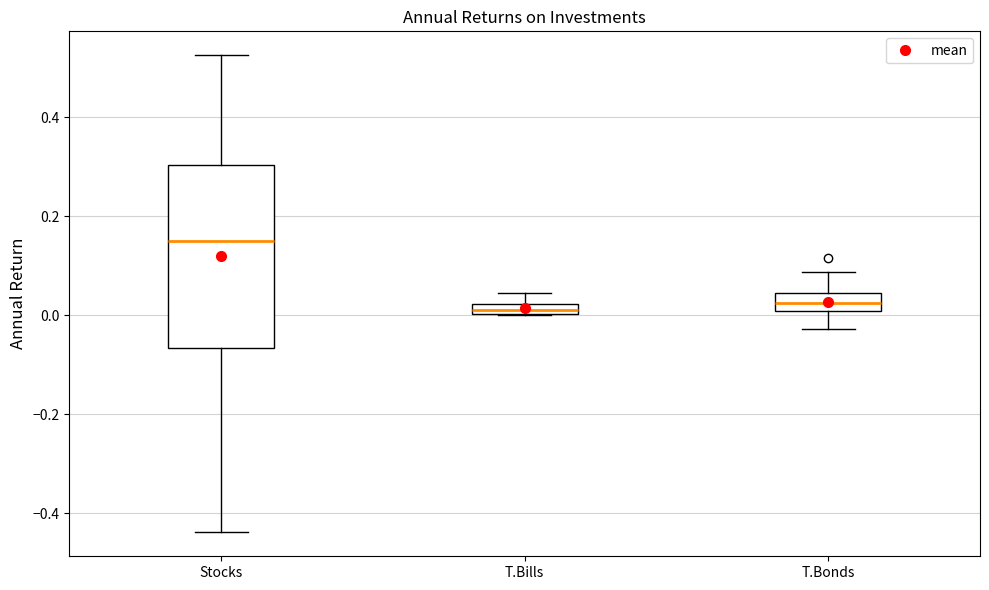

Where does the lower whisker of the box for Stocks end on the y-axis? The values are not printed on the chart, so give them approximately, as read against the axis.

-0.44